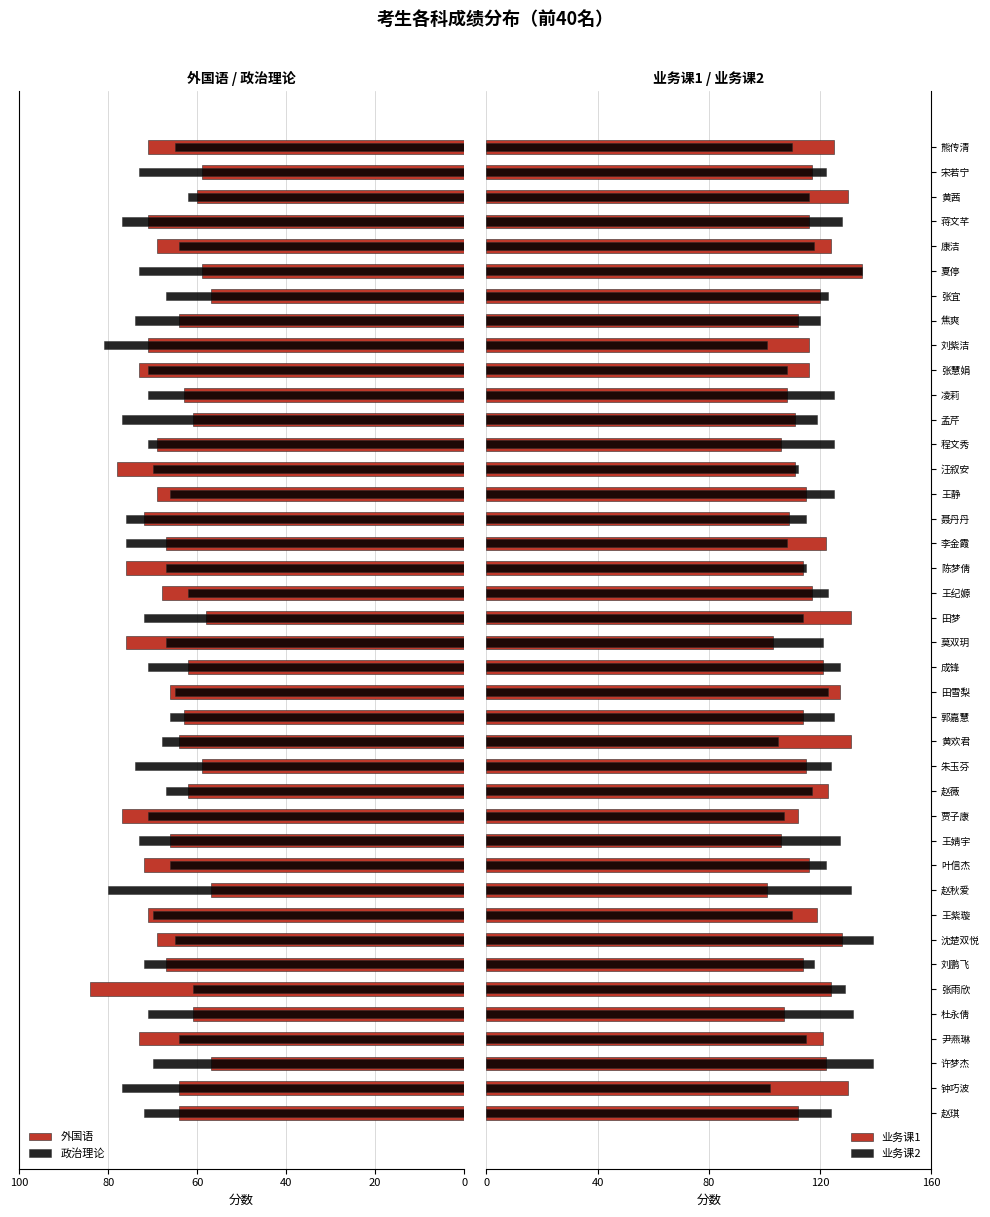

The value of 政治理论 at 赵秋爱 is -107. True or false?

False